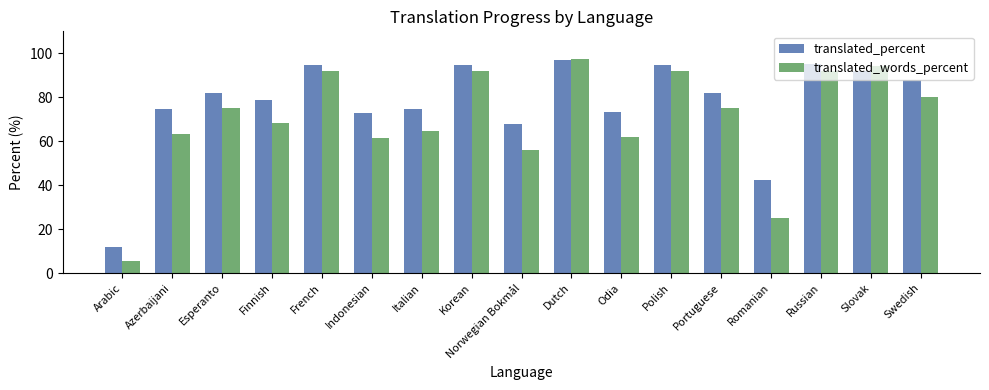

What is the value of the translated_words_percent bar at the 4th from the left?

68.4